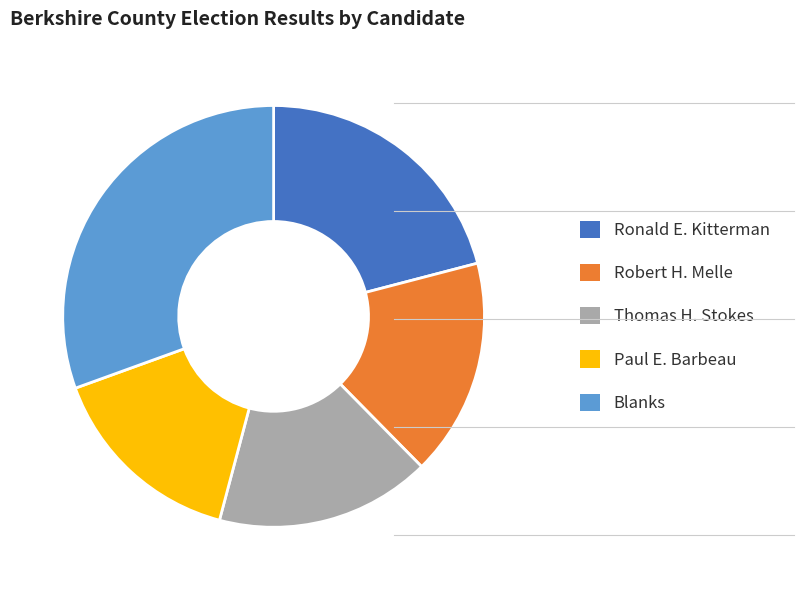

Which category has the biggest portion of the pie?

Blanks